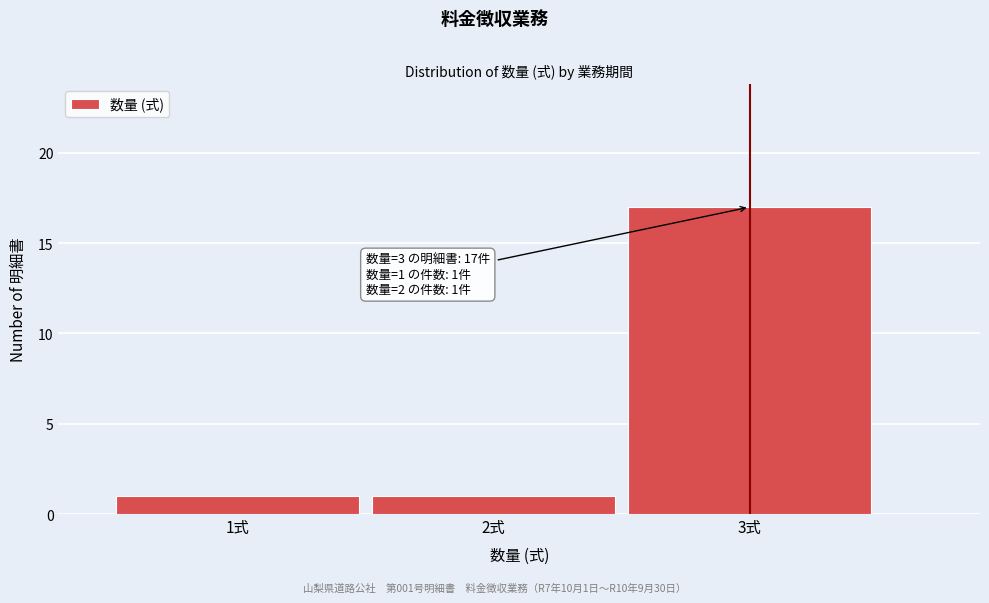

Reading left to right, list all the values displayed in this chart.

1式=1	2式=1	3式=17